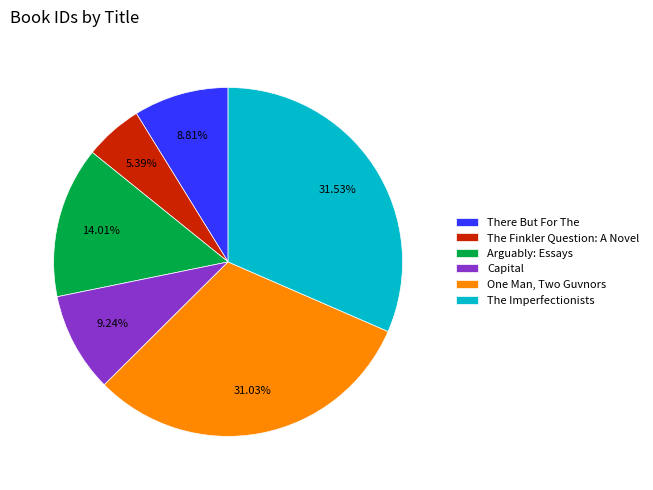

What portion of the pie excludes Capital?

90.8%